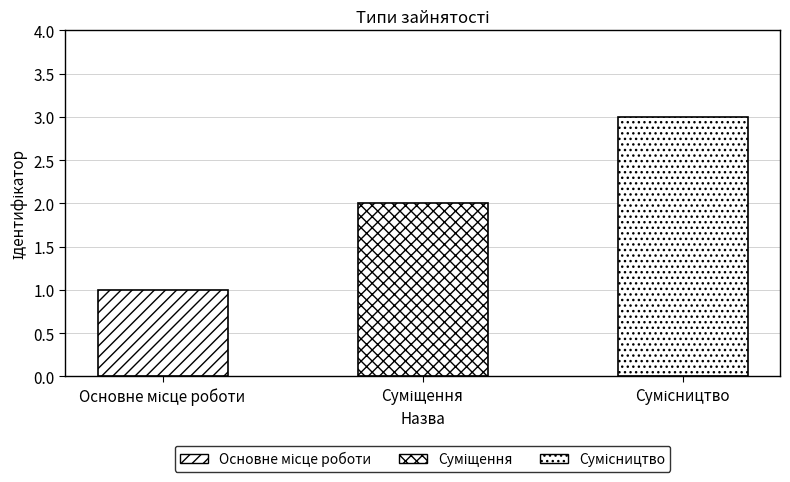

What is the average value?

2